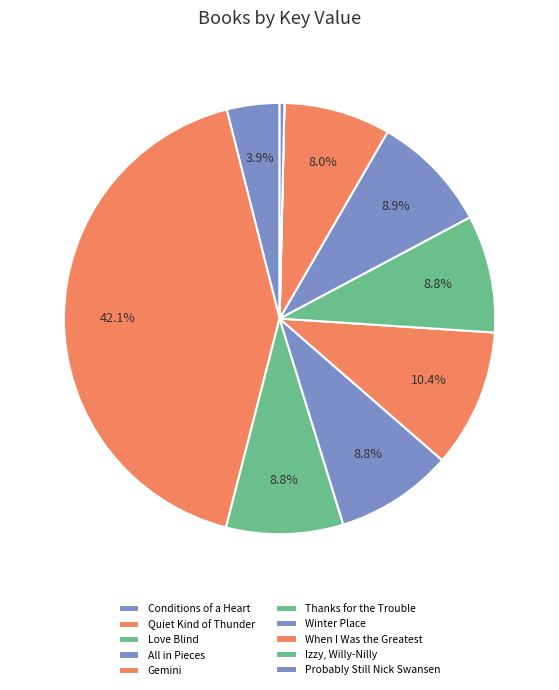

Combined, do Gemini and Conditions of a Heart account for over 50%?

No